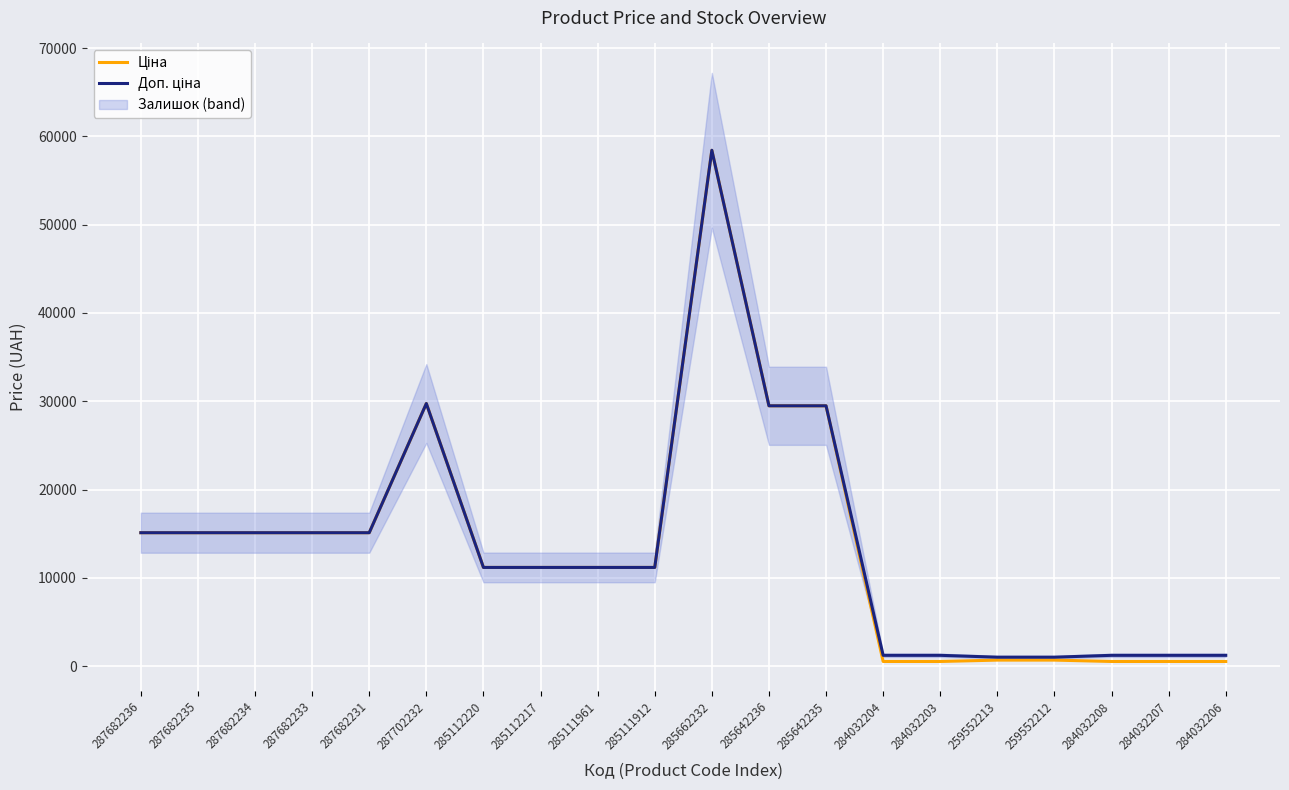

What is the value of the Ціна point at the 19th from the left?

539.0